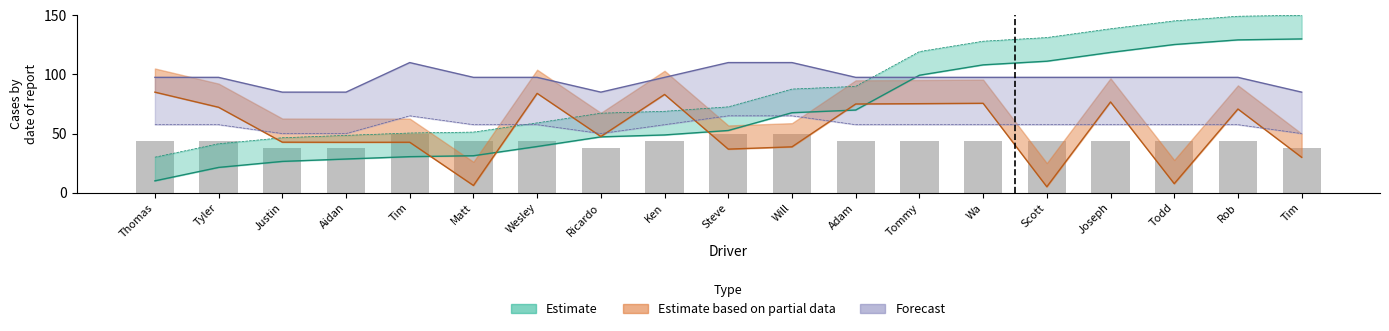

Where is the data nearest to the value 43?

Thomas